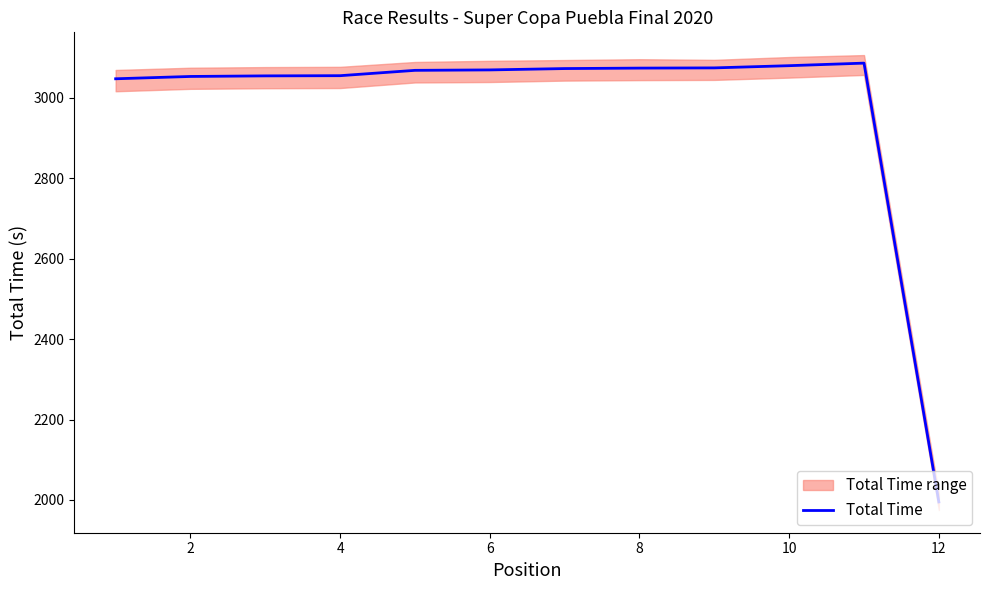

How many points are higher than both their immediate neighbors (excluding endpoints)?

1